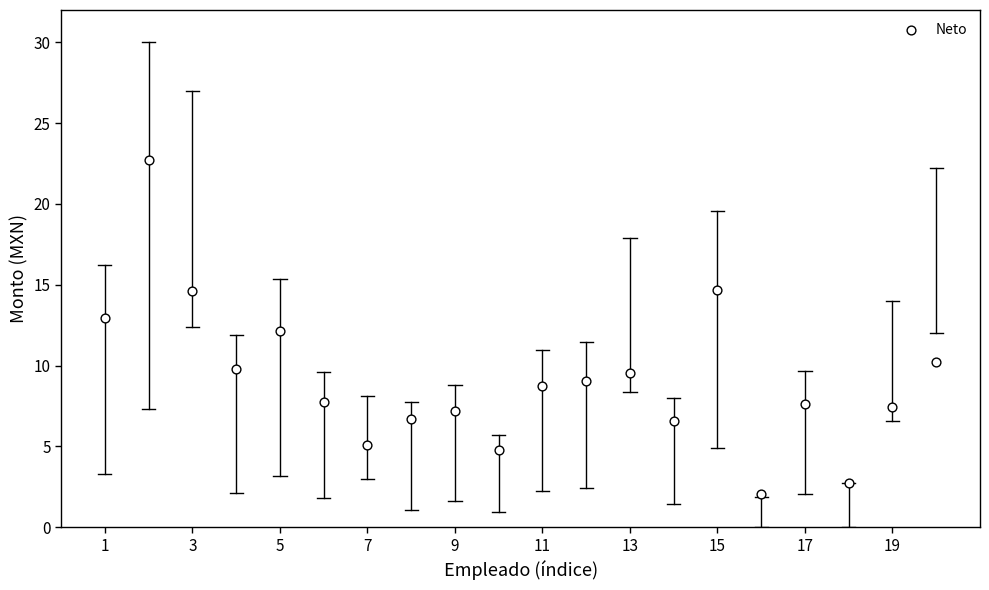

What is the range of Y values (max minus min)?

20.7